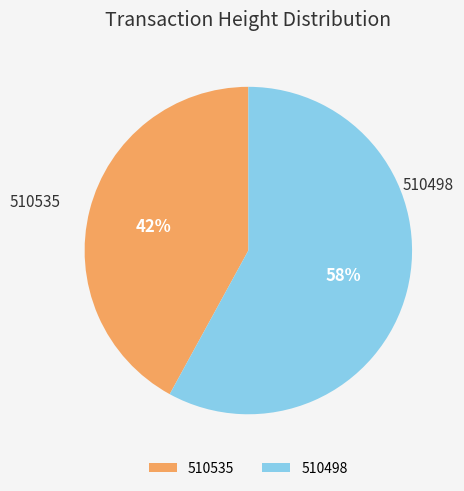

True or false: 510535 accounts for 42% of the total.

True